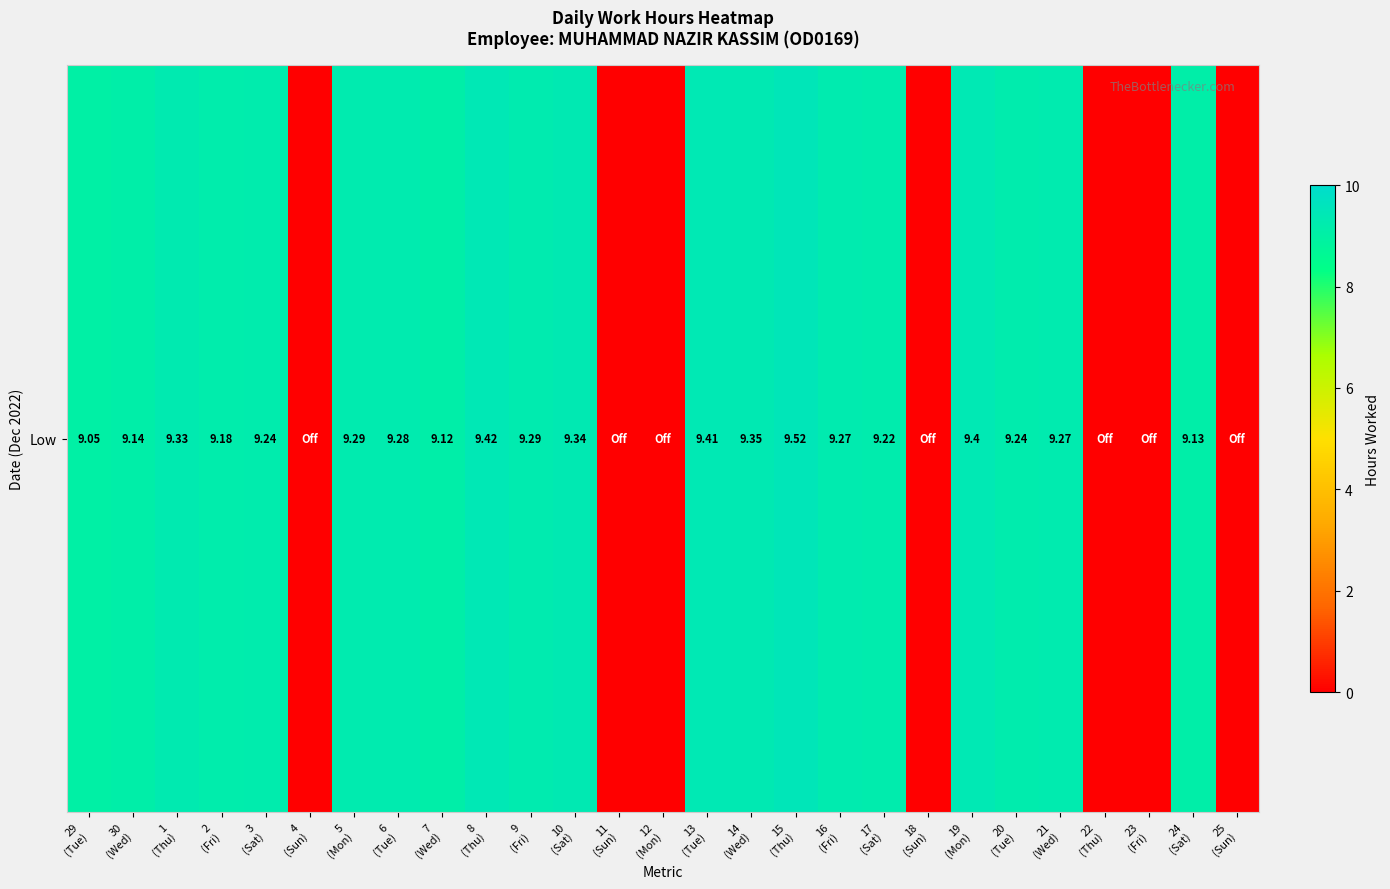

Rank the categories by value from lowest to highest.

4
(Sun), 11
(Sun), 12
(Mon), 18
(Sun), 22
(Thu), 23
(Fri), 25
(Sun), 29
(Tue), 7
(Wed), 24
(Sat), 30
(Wed), 2
(Fri), 17
(Sat), 3
(Sat), 20
(Tue), 16
(Fri), 21
(Wed), 6
(Tue), 5
(Mon), 9
(Fri), 1
(Thu), 10
(Sat), 14
(Wed), 19
(Mon), 13
(Tue), 8
(Thu), 15
(Thu)